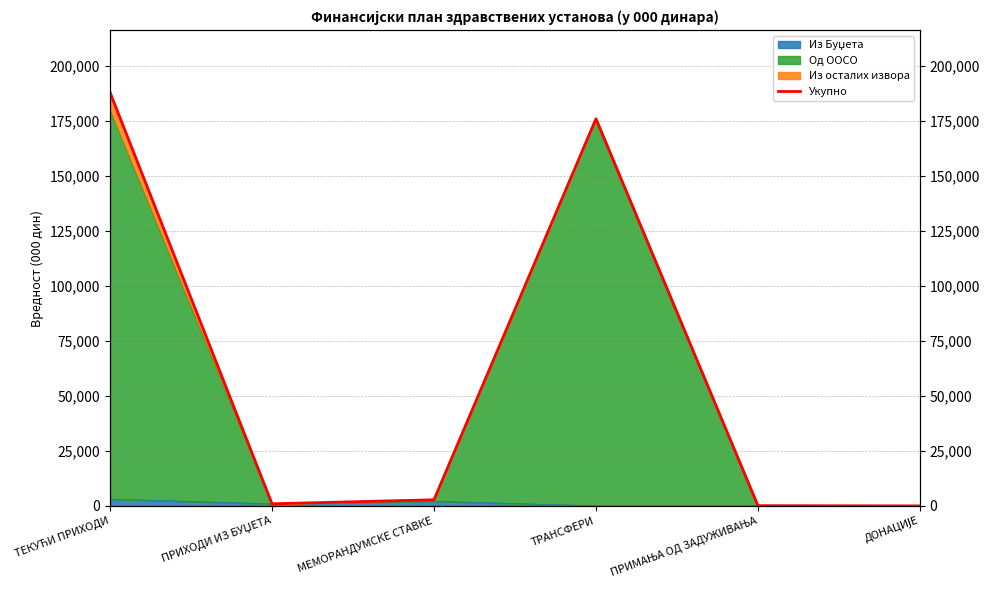

True or false: the data shows 1640 at МЕМОРАНДУМСКЕ СТАВКЕ.

False